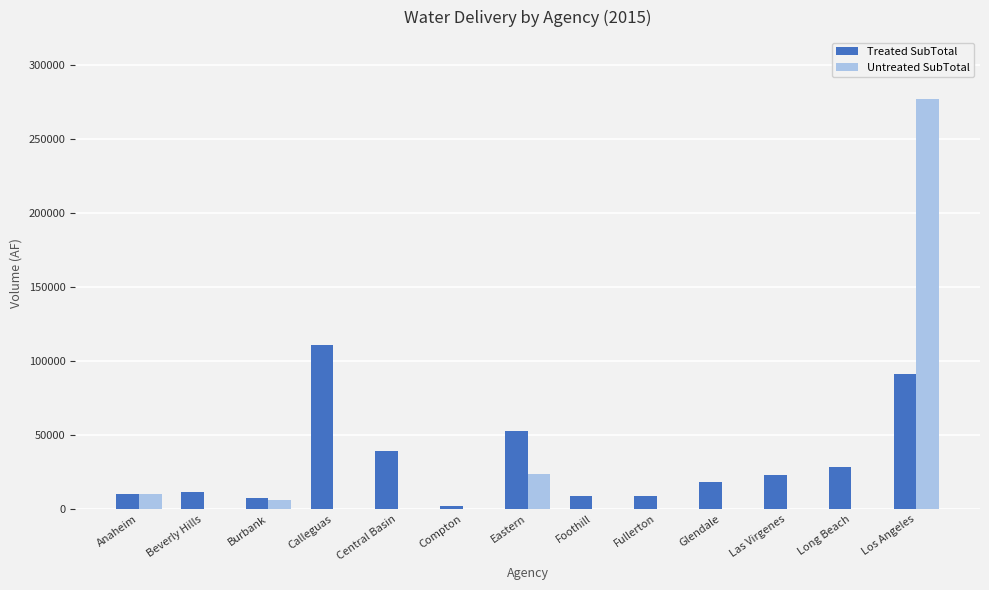

Are the bars horizontal?

No